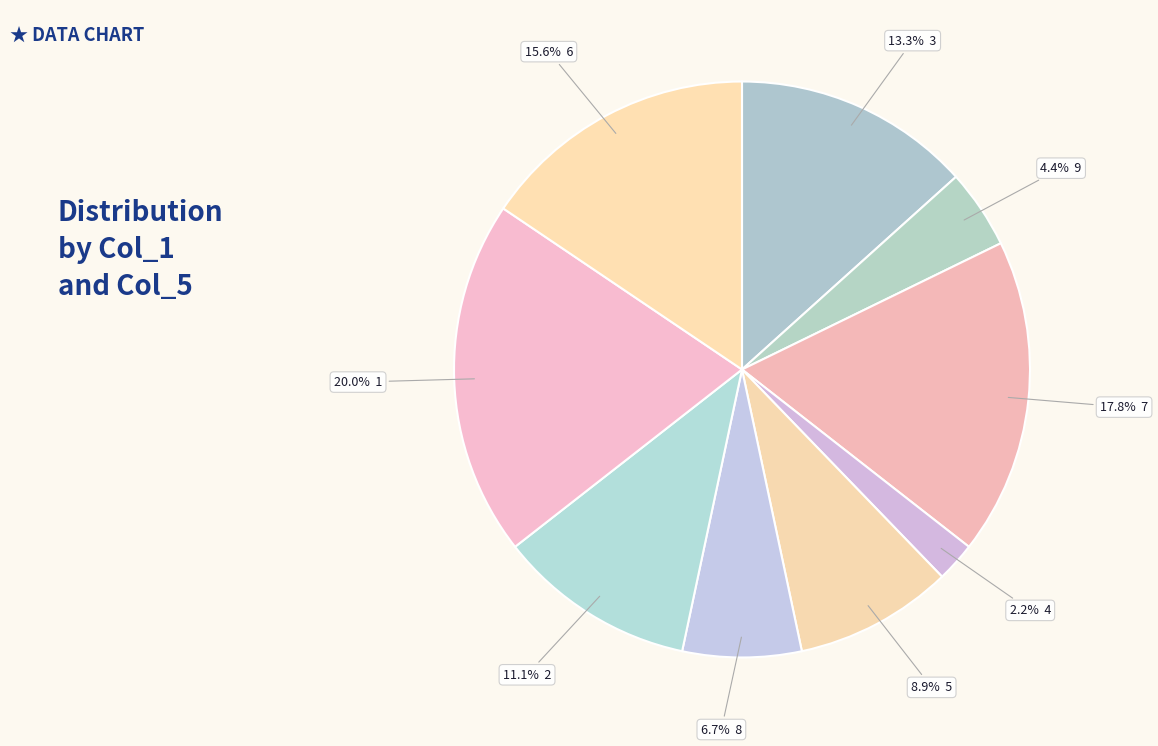

Rank the categories by value from highest to lowest.

1, 7, 6, 3, 2, 5, 8, 9, 4